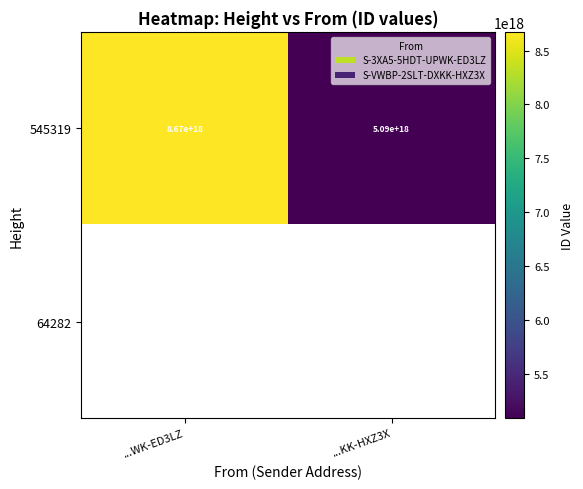

What is the smallest value displayed?

5085759555601005568.0